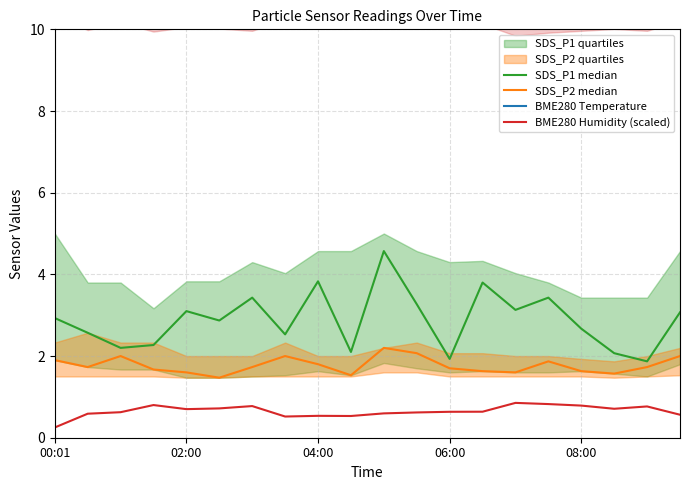

What is the maximum value for BME280 Humidity (scaled)?

0.9